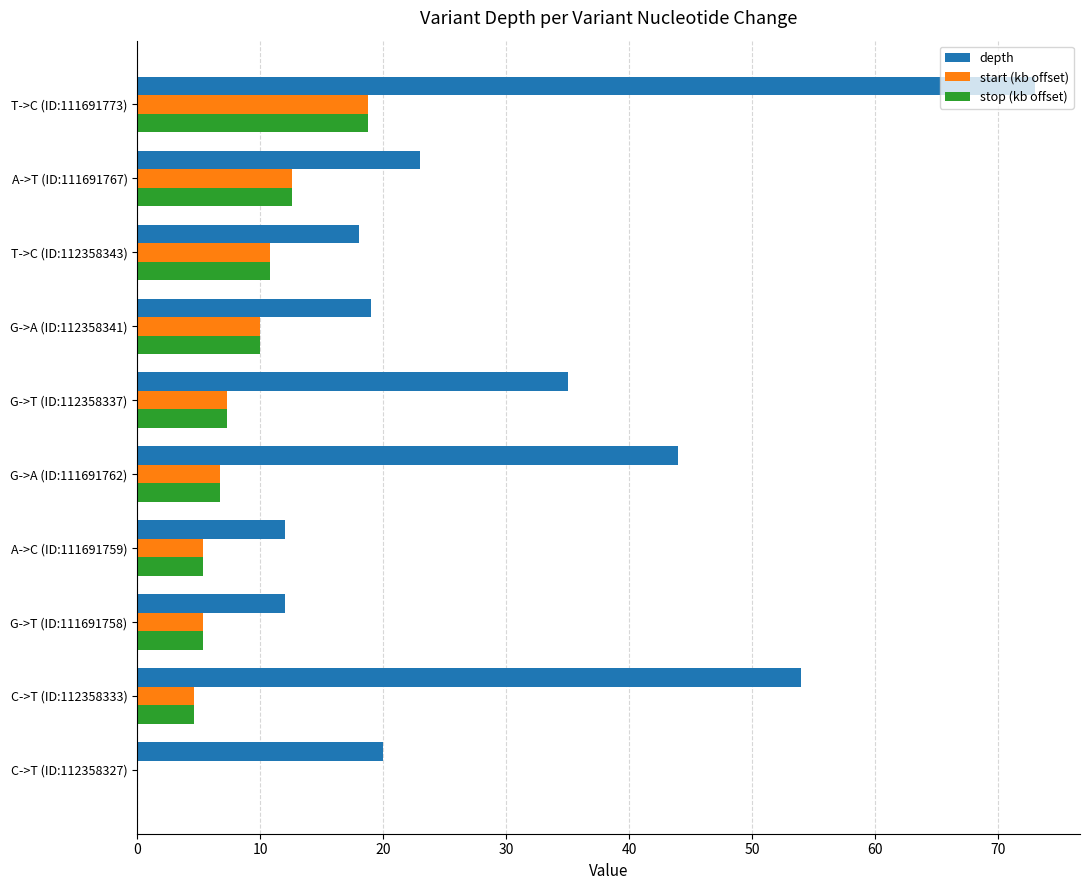

Read the depth value at C->T (ID:112358333).

54.0